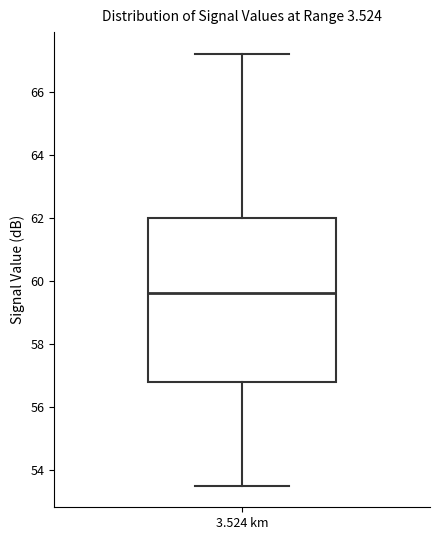

Where does the median line of the box for 3.524 km sit on the y-axis? The values are not printed on the chart, so give them approximately, as read against the axis.

59.6